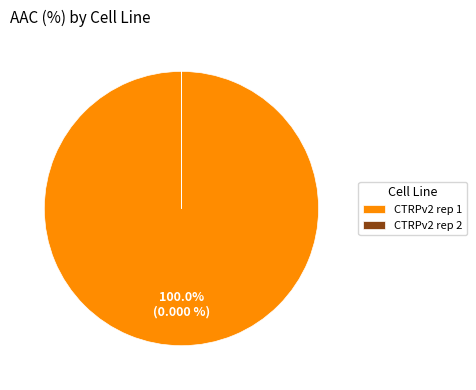

True or false: CTRPv2 rep 1 accounts for 100% of the total.

True